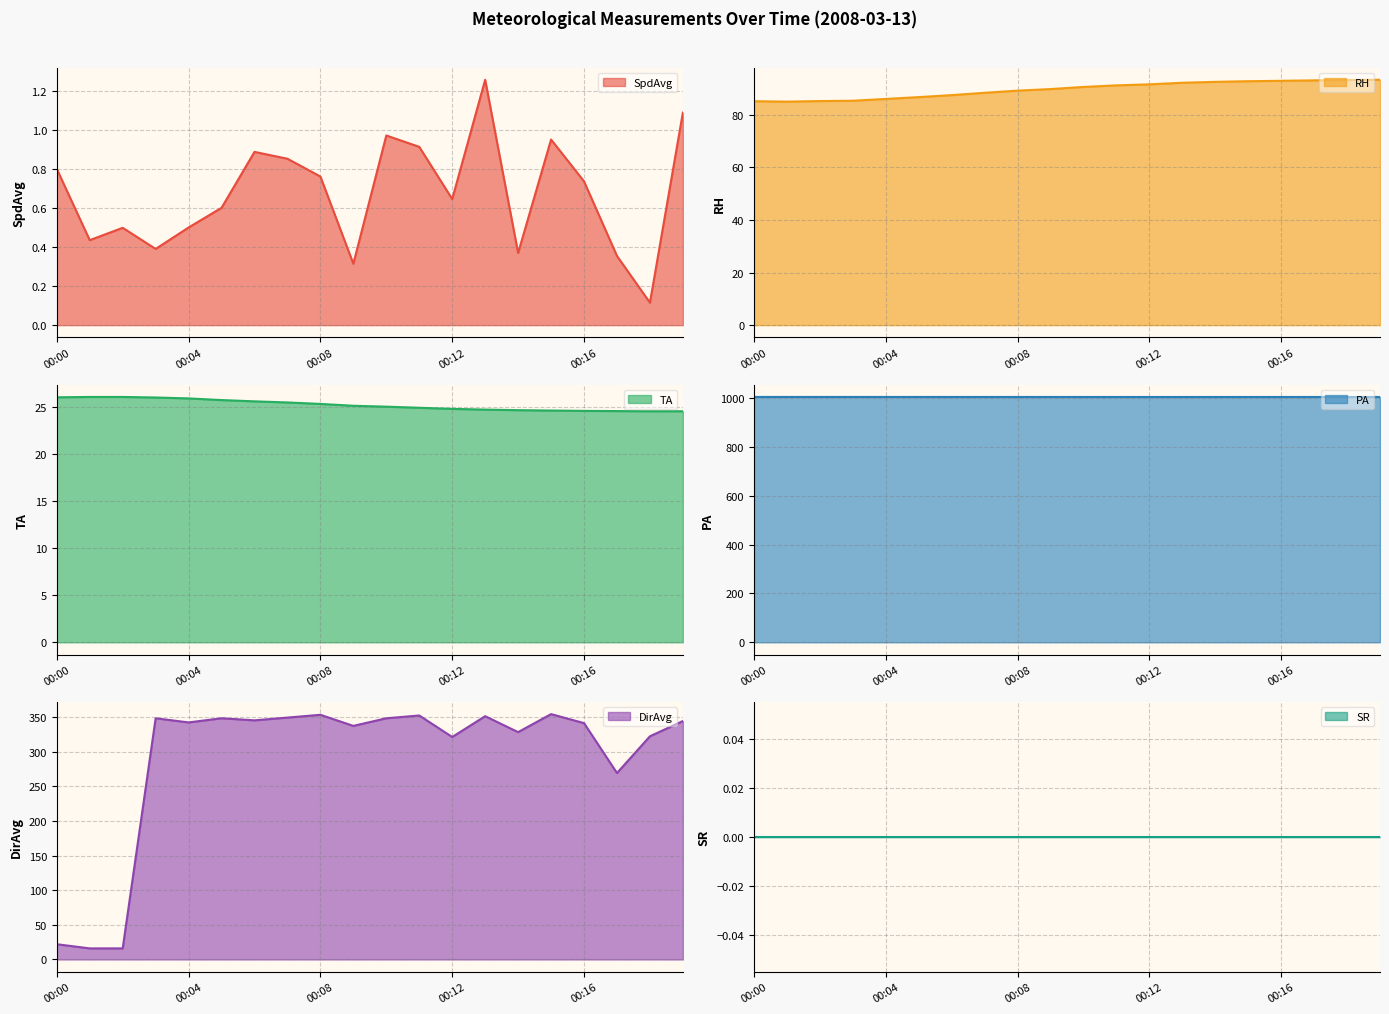

Between 00:07 and 00:16, which is larger?

00:07